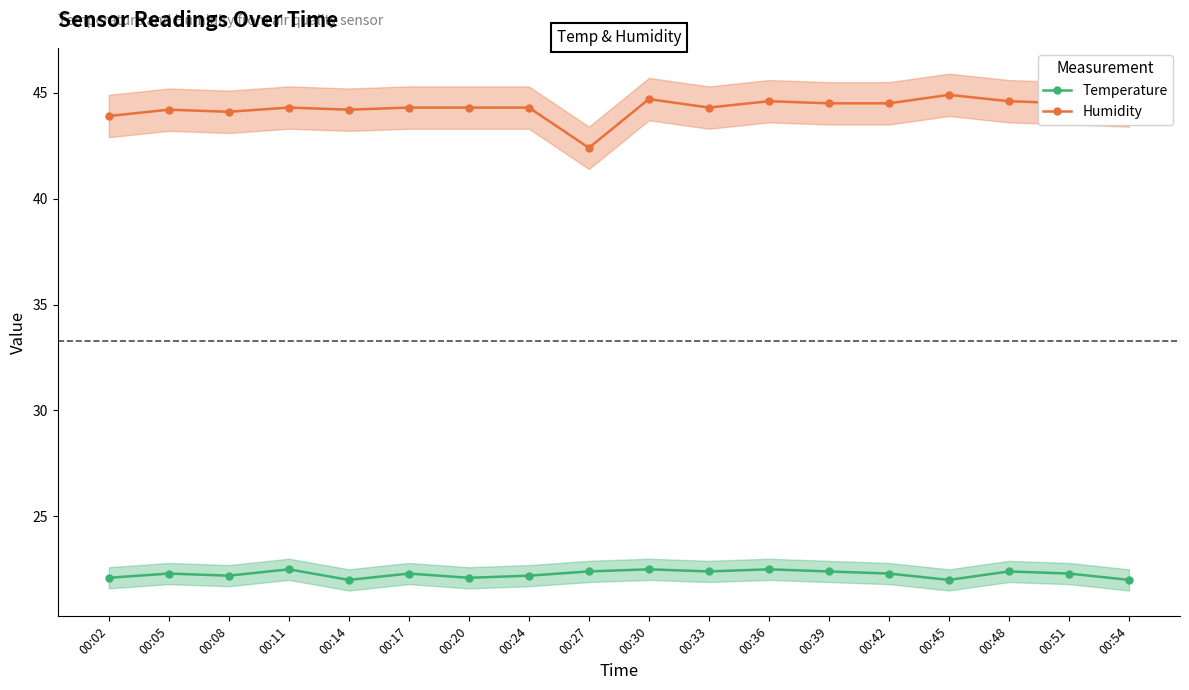

Which series has the largest total across all categories?

Humidity